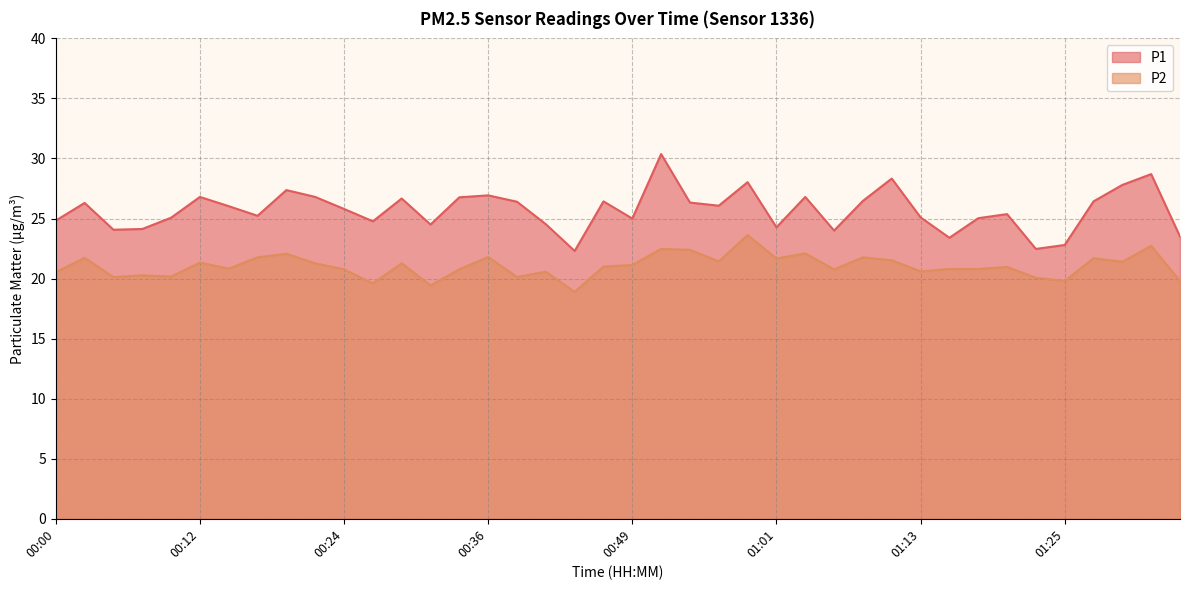

At which label does P2 first exceed 21?

00:02